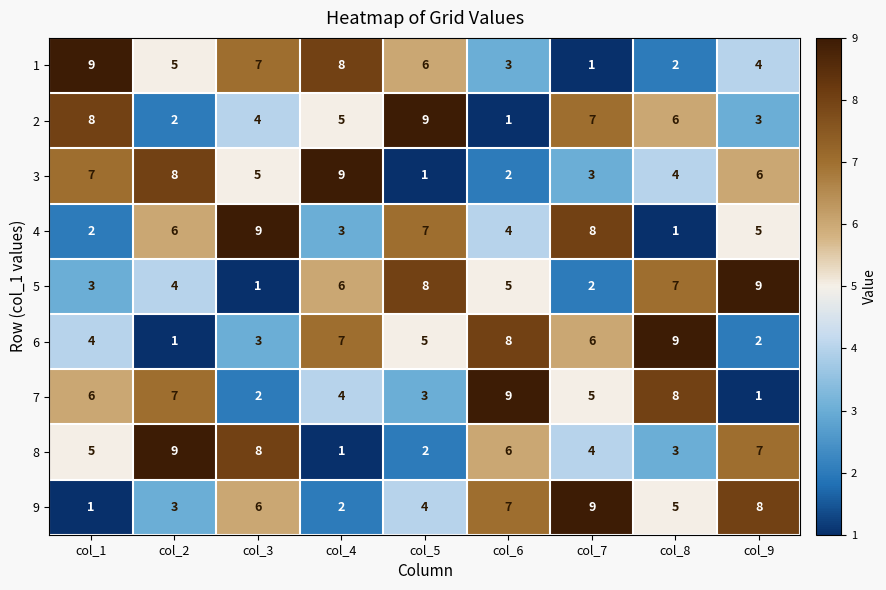

At how many categories does at least one series exceed 8?

9